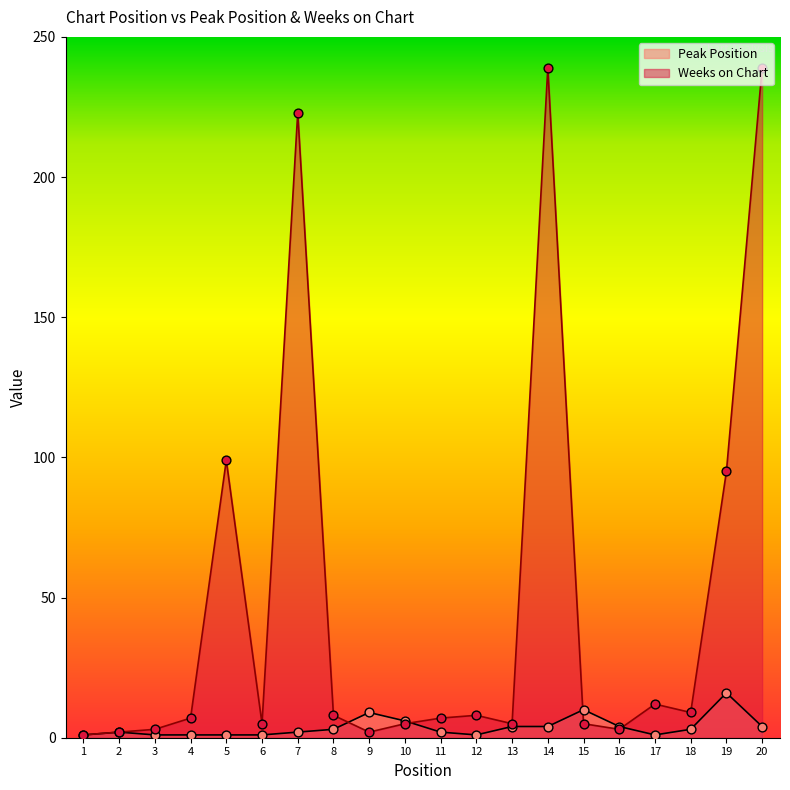

Is the value of Peak Position at 16 greater than the value of Weeks on Chart at 15?

No